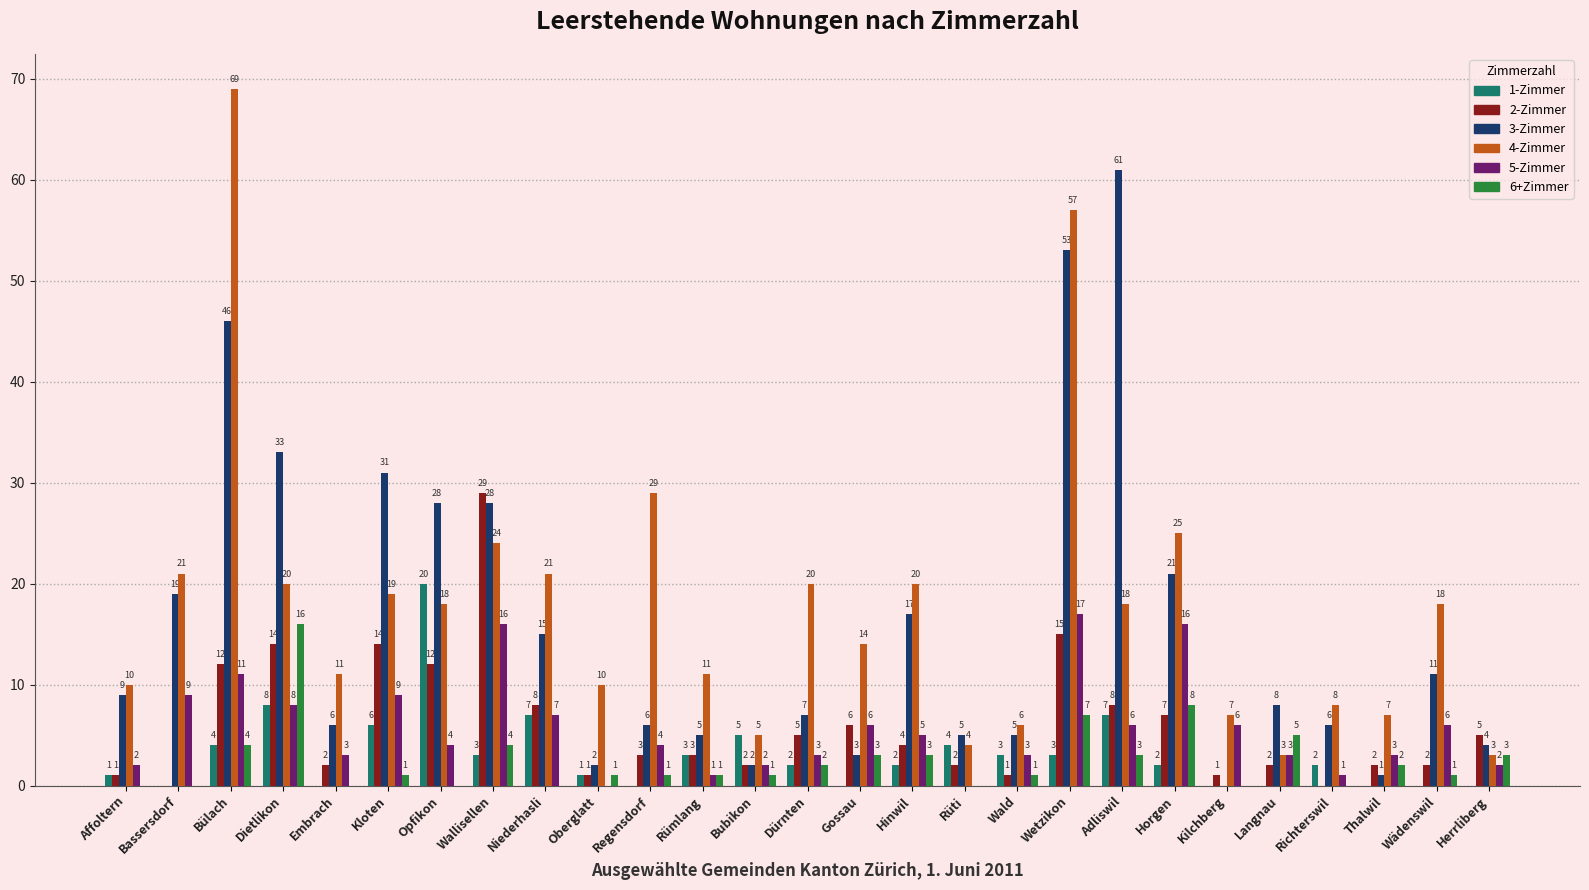

The value of 4-Zimmer at Niederhasli is 21. True or false?

True